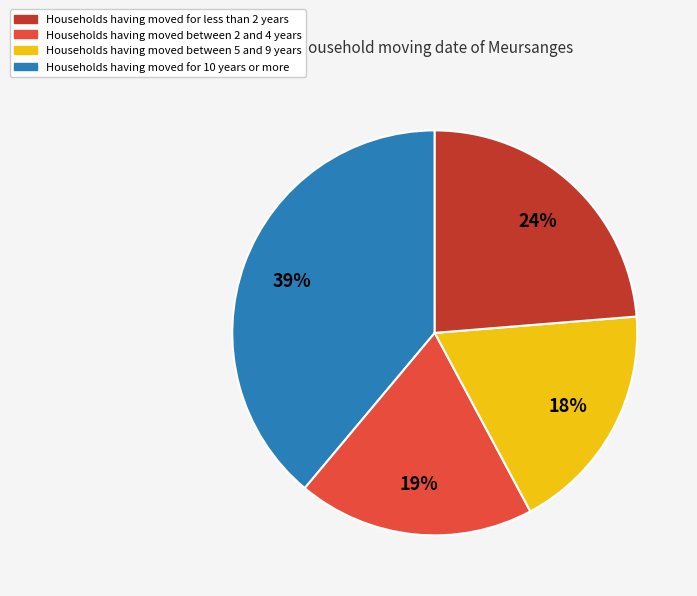

To the nearest percent, what is the average slice percentage?

25%